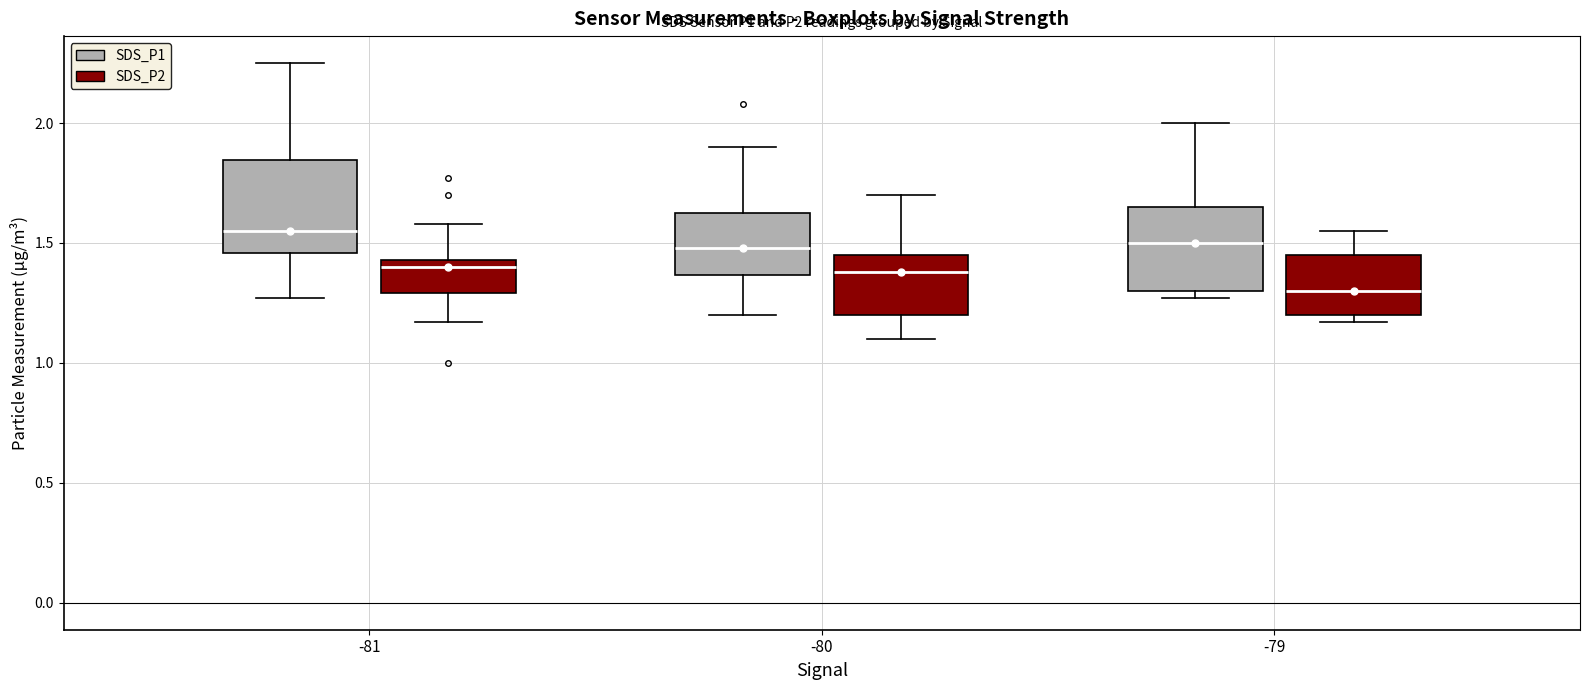

Which box's median line is the highest?

-81 (SDS_P1)